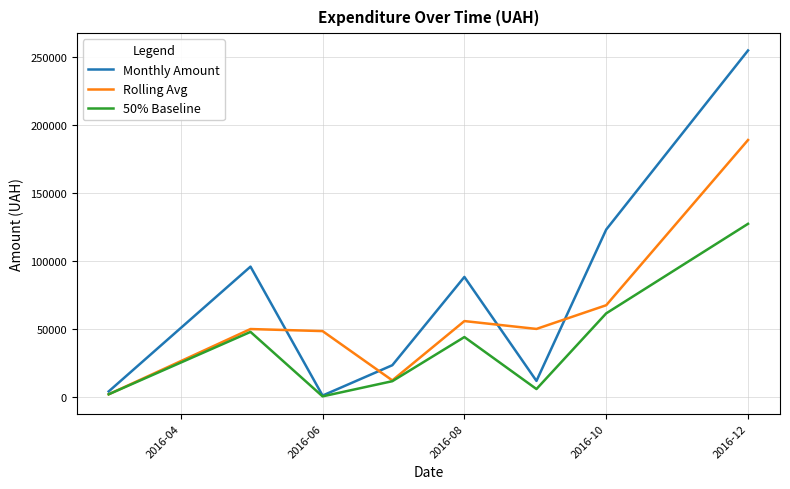

How many lines are shown in the chart?

3